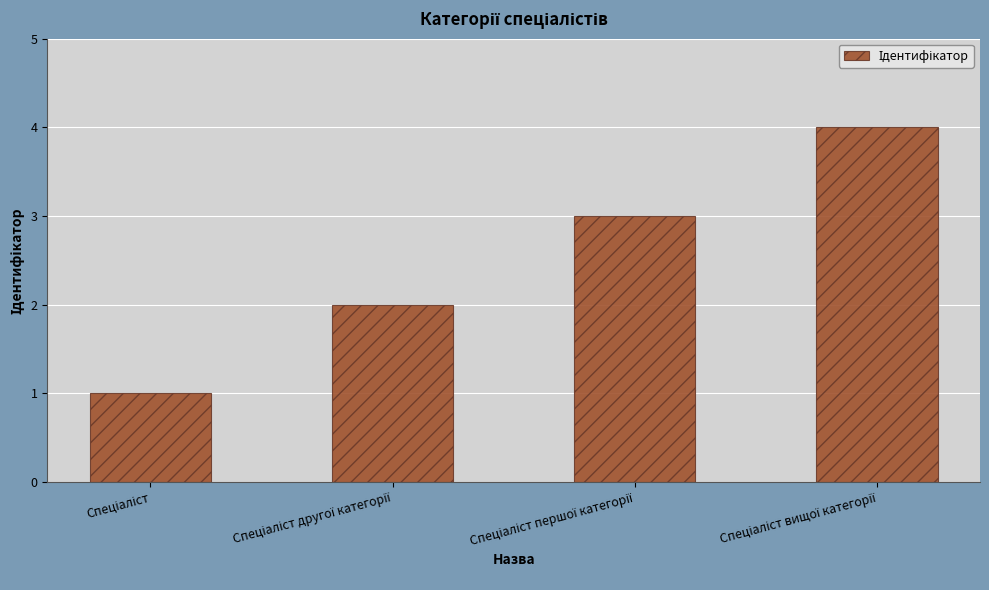

Does the chart contain stacked bars?

No